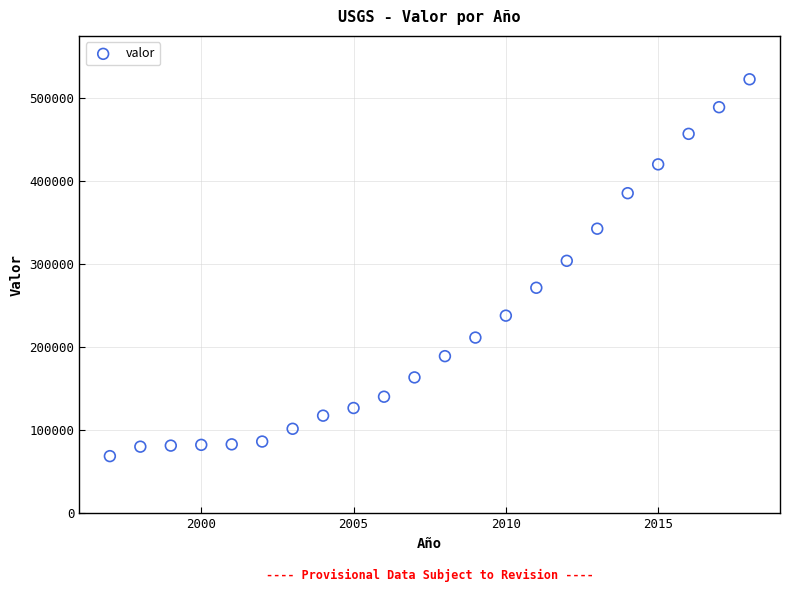

What is the range of X values (max minus min)?

21